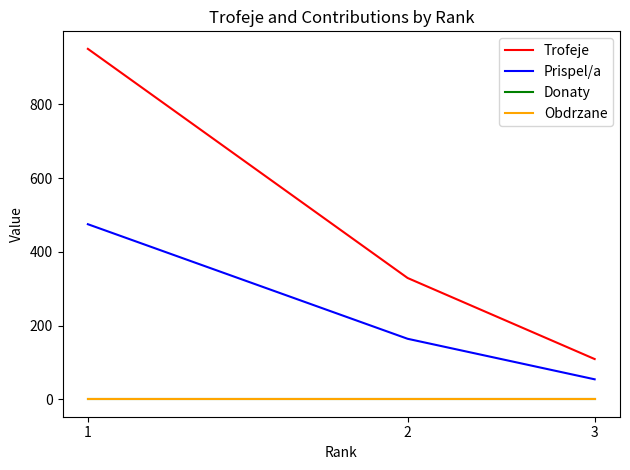

Does the chart display data point markers on the line(s)?

No